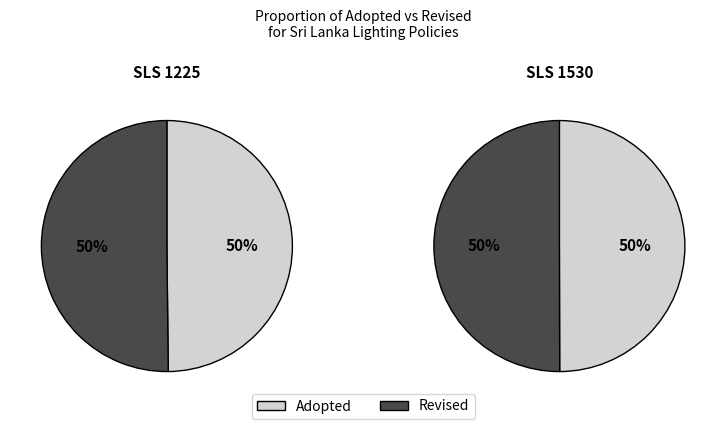

The Revised slice represents 50% of the pie. True or false?

True